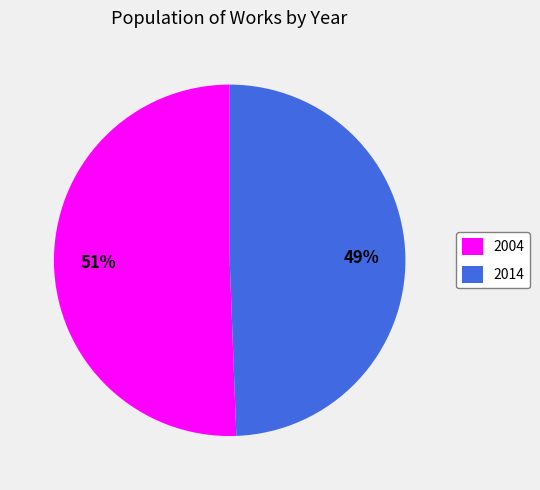

Between 2004 and 2014, which is larger?

2004